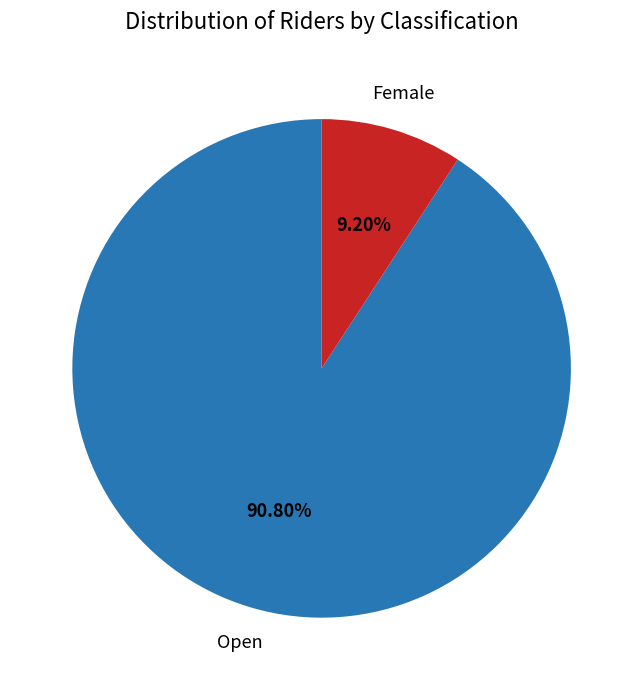

Does any single category account for the majority?

Yes